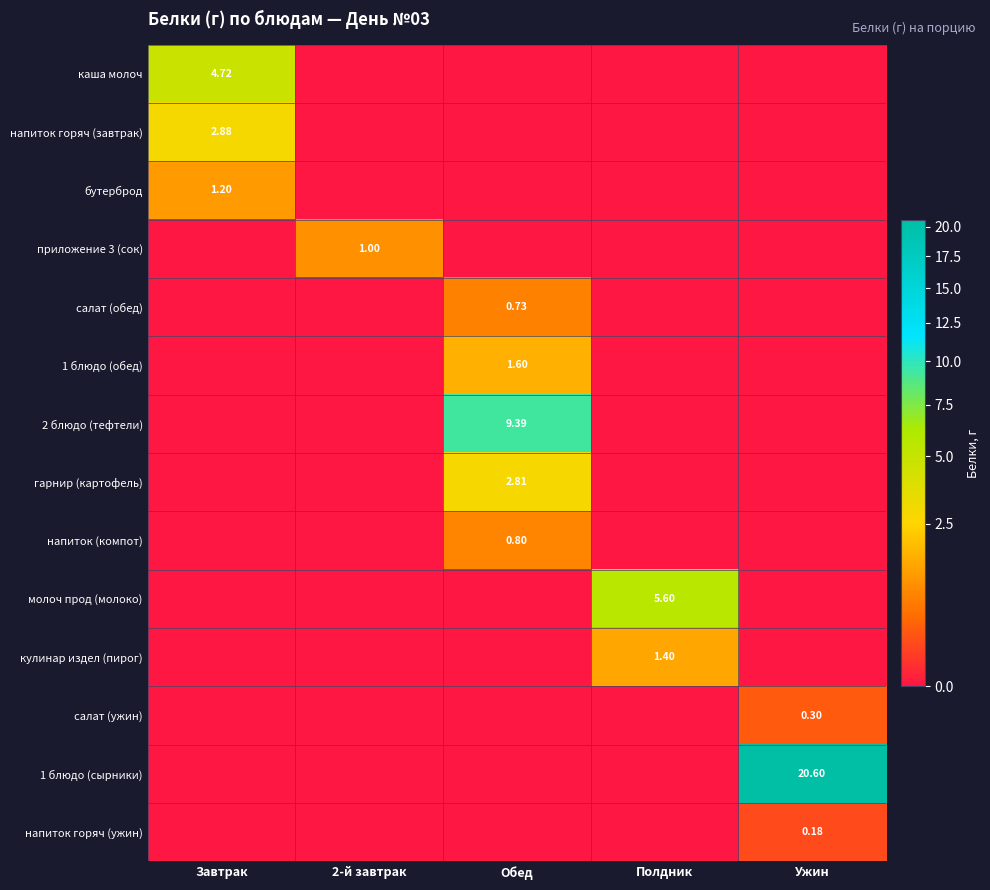

At which category does the chart reach its minimum across all series?

2-й завтрак